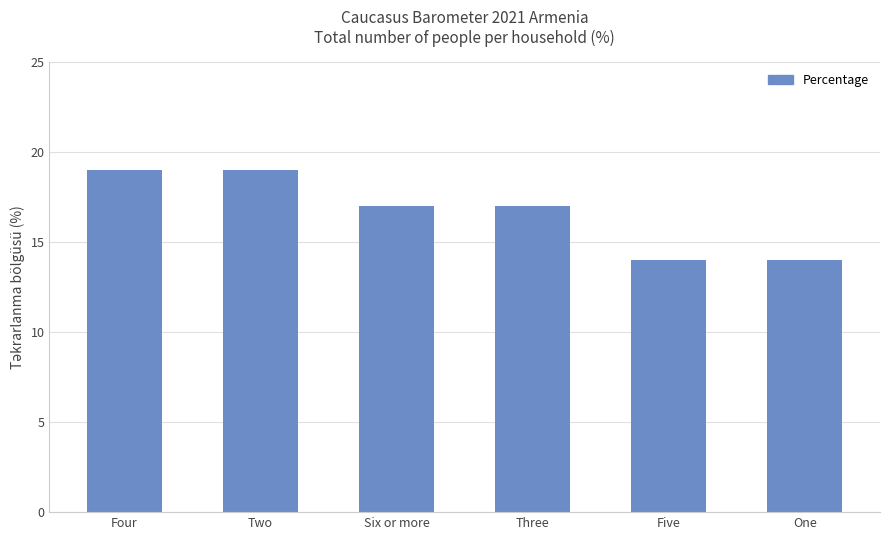

What is the label of the 5th bar from the left?

Five